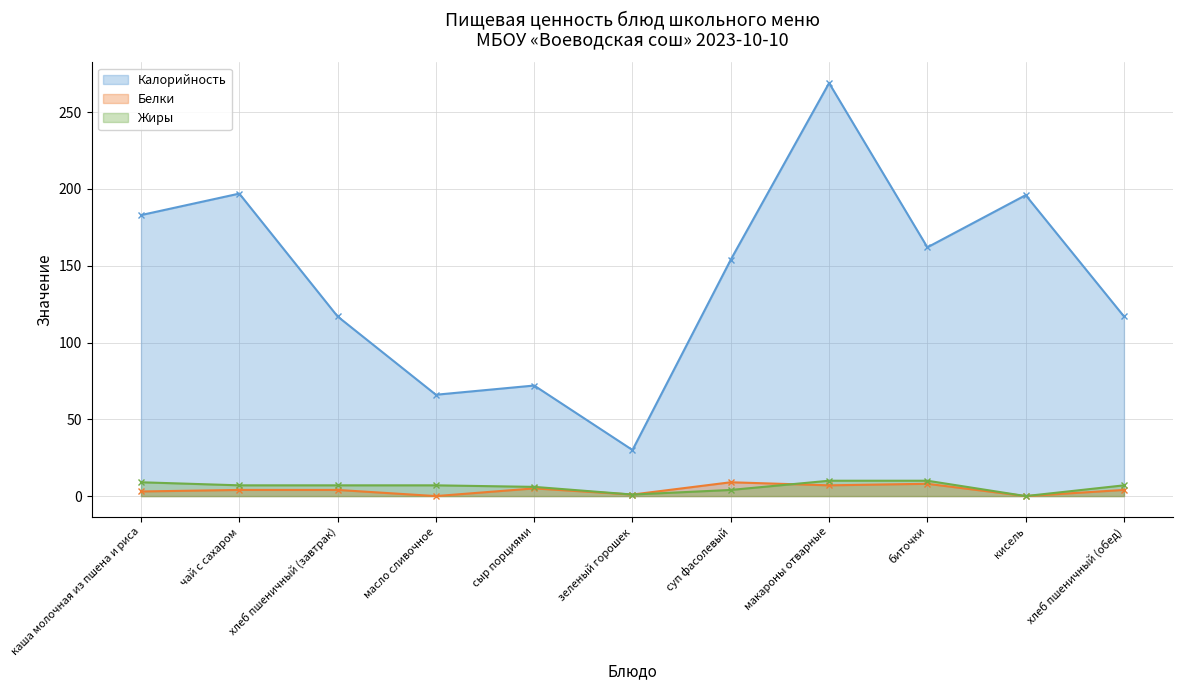

Count the Жиры values in the range 4 to 9.

7